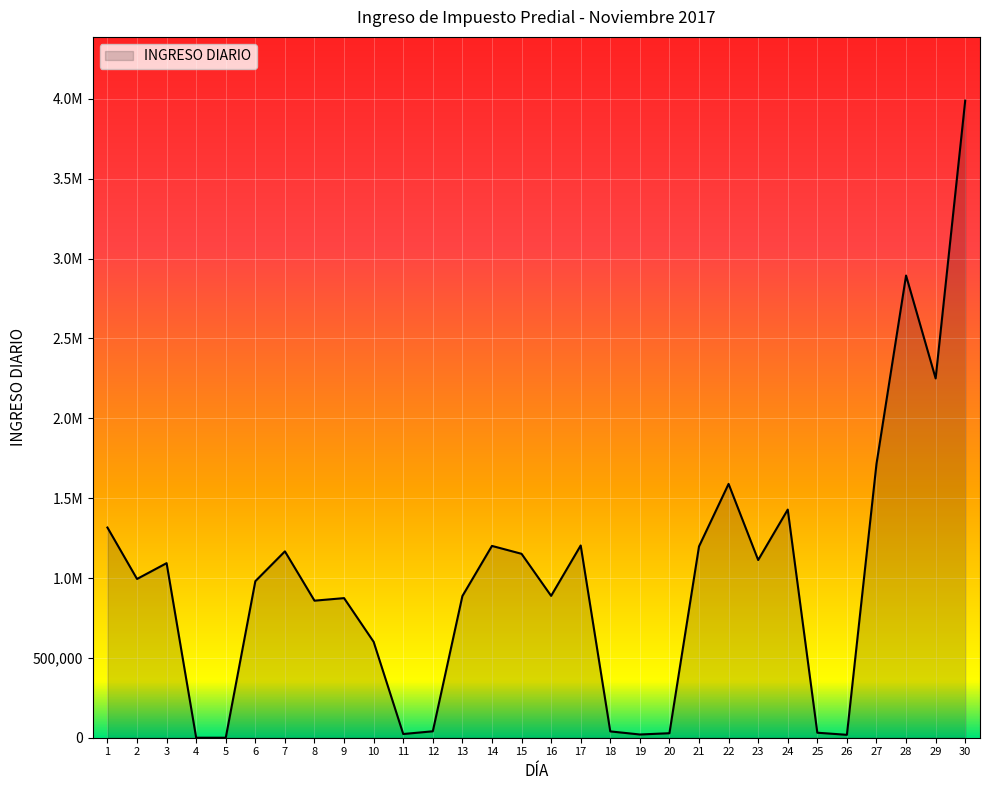

What is the value of the 10th point from the left?

600452.3